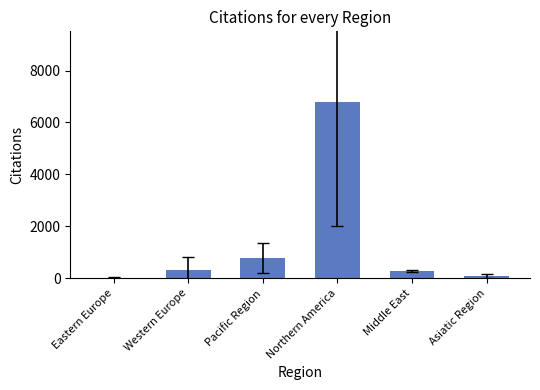

How many distinct data groups are displayed?

1